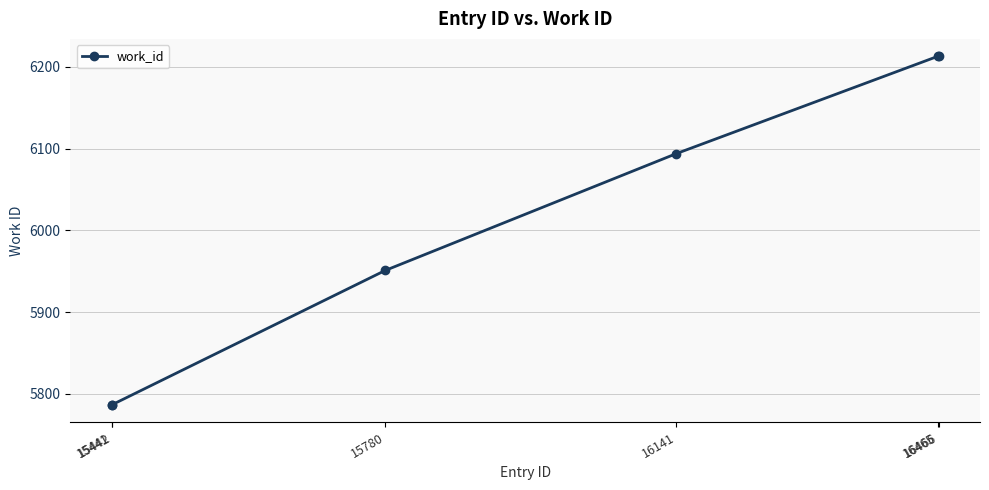

What is the maximum value shown in the chart?

6213